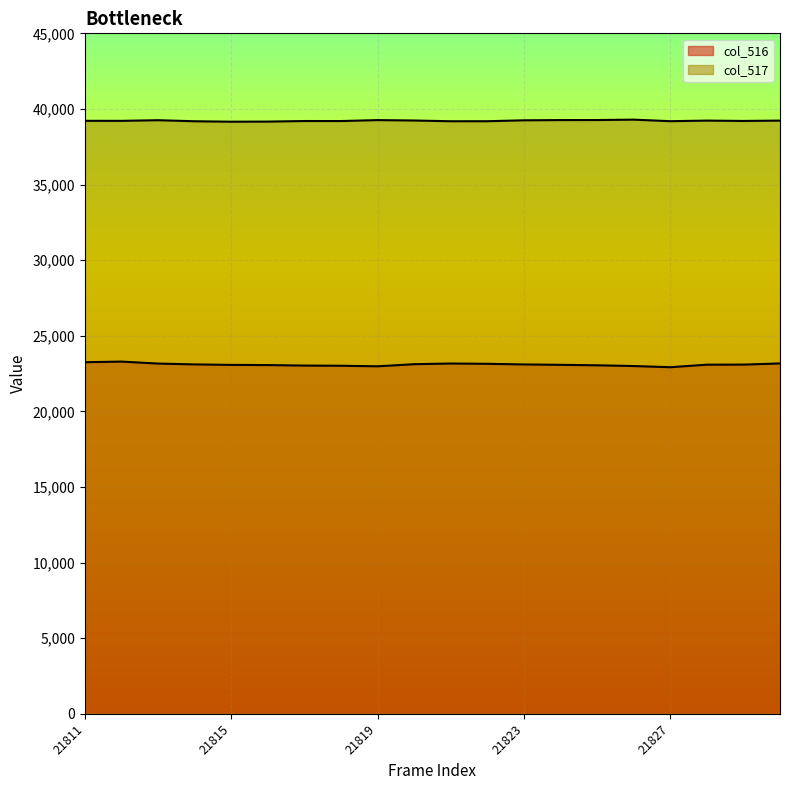

What is the maximum value for col_516?

23291